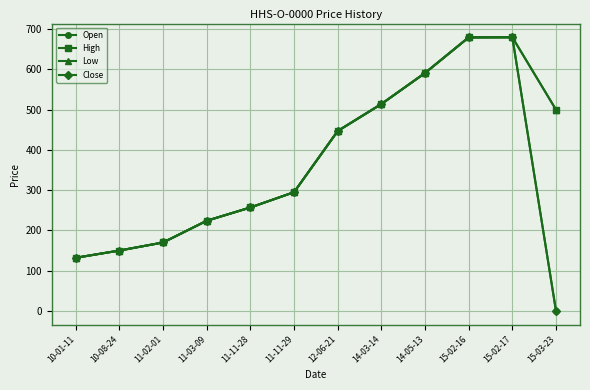

Reading left to right, what are all the values shown in this chart?

Open: 10-01-11=132.0	10-08-24=150.0	11-02-01=170.0	11-03-09=224.0	11-11-28=257.0	11-11-29=295.0	12-06-21=447.0	14-03-14=514.0	14-05-13=591.1	15-02-16=679.6	15-02-17=680.0	15-03-23=0.0
High: 10-01-11=132.0	10-08-24=150.0	11-02-01=170.0	11-03-09=224.0	11-11-28=257.0	11-11-29=295.0	12-06-21=447.0	14-03-14=514.0	14-05-13=591.1	15-02-16=679.6	15-02-17=680.0	15-03-23=500.0
Low: 10-01-11=132.0	10-08-24=150.0	11-02-01=170.0	11-03-09=224.0	11-11-28=257.0	11-11-29=295.0	12-06-21=447.0	14-03-14=514.0	14-05-13=591.1	15-02-16=679.6	15-02-17=680.0	15-03-23=500.0
Close: 10-01-11=132.0	10-08-24=150.0	11-02-01=170.0	11-03-09=224.0	11-11-28=257.0	11-11-29=295.0	12-06-21=447.0	14-03-14=514.0	14-05-13=591.1	15-02-16=679.6	15-02-17=680.0	15-03-23=0.0